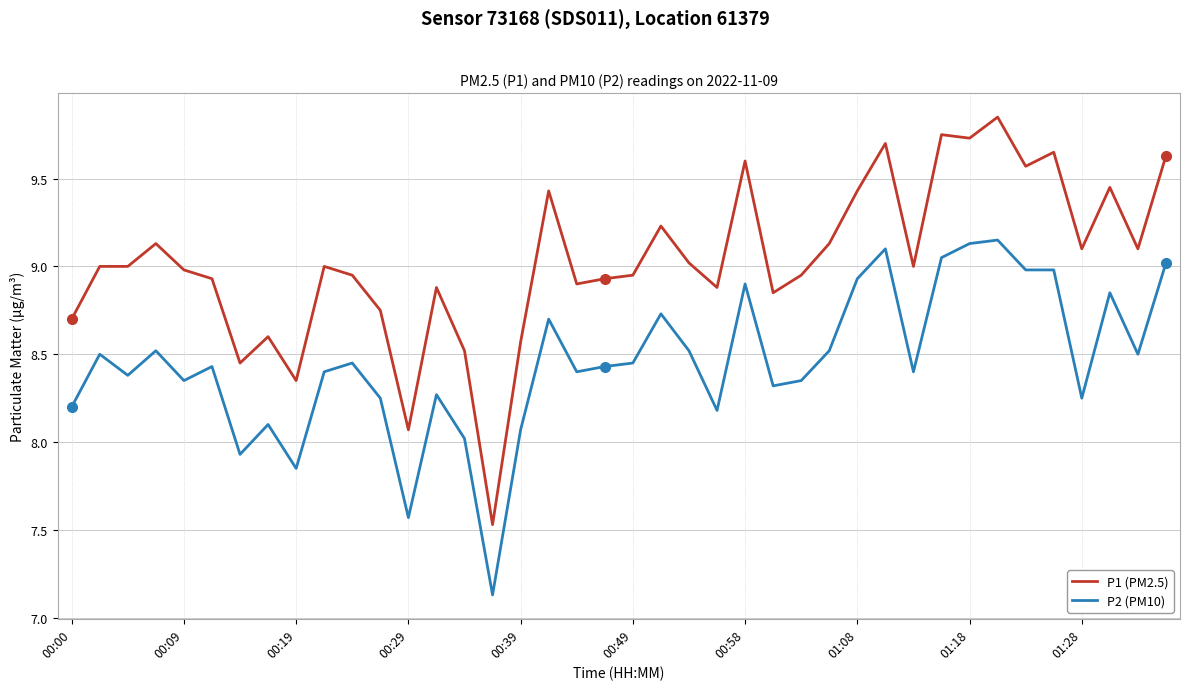

Which series has the largest range (max minus min)?

P1 (PM2.5)